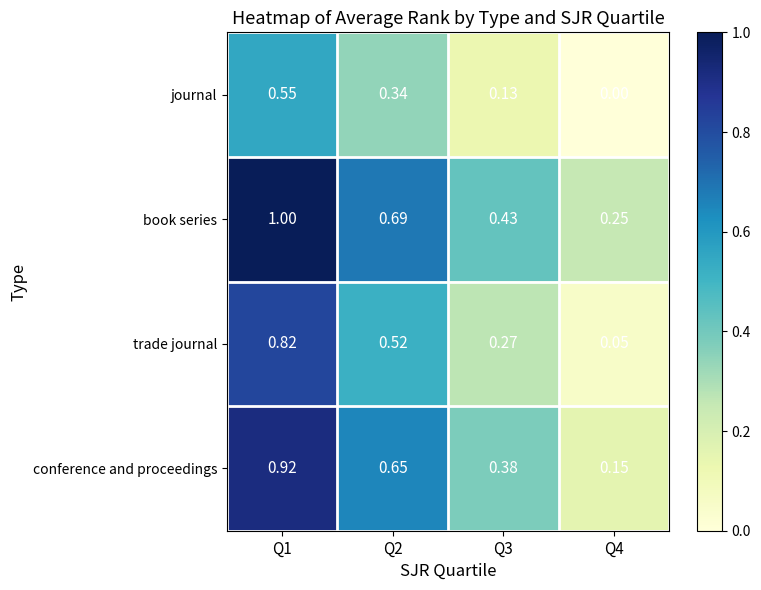

List the series in order of their overall mean, highest first.

book series, conference and proceedings, trade journal, journal